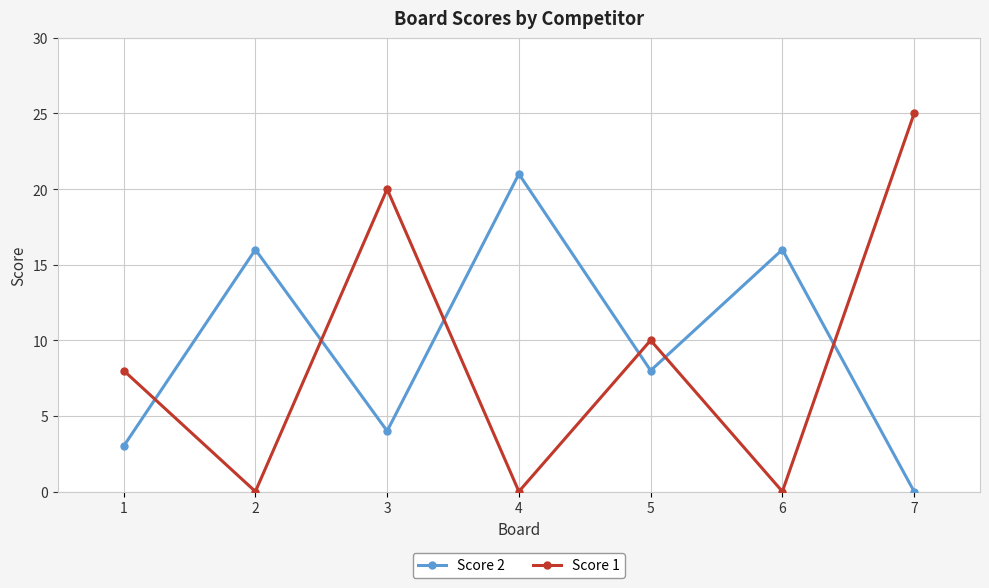

Is it true that Score 2 equals 5 at 1?

False